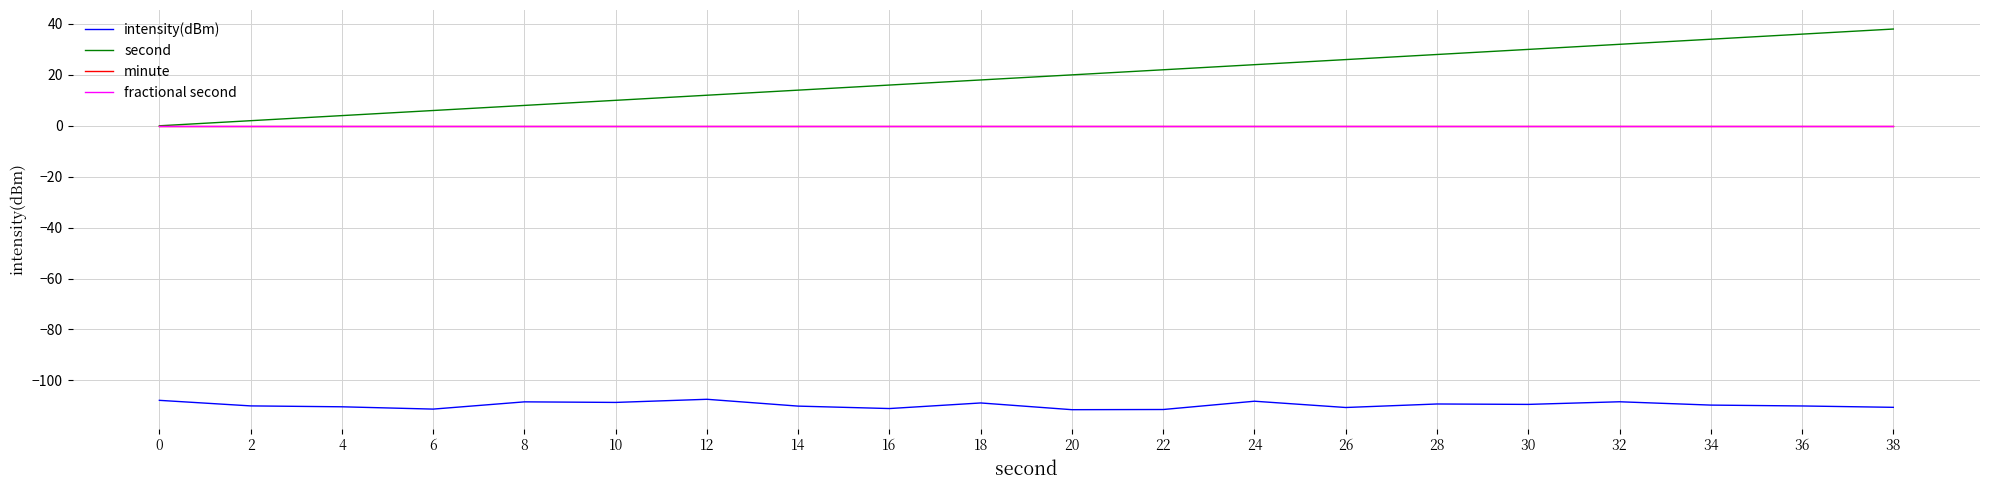

Does the chart have visible grid lines?

Yes